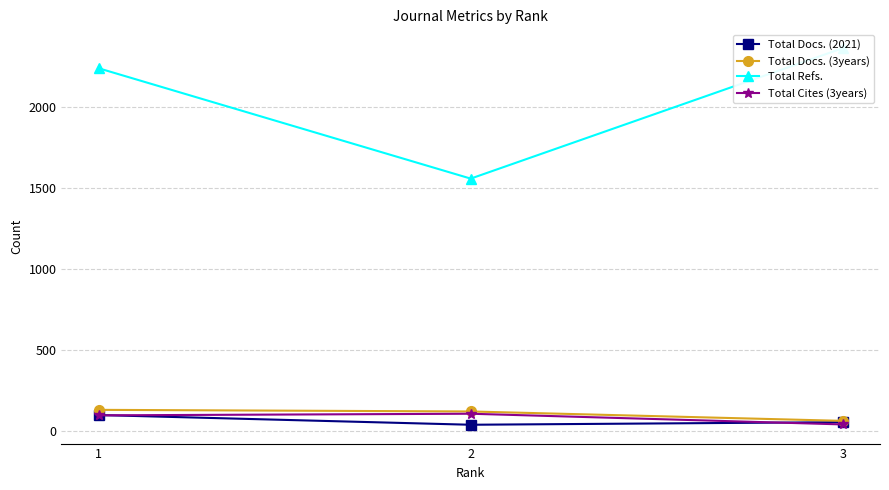

The value of Total Docs. (2021) at 3 is 75. True or false?

False